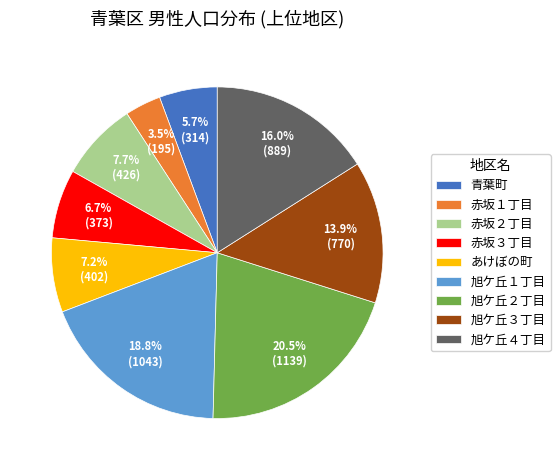

Which category has the smallest portion of the pie?

赤坂１丁目